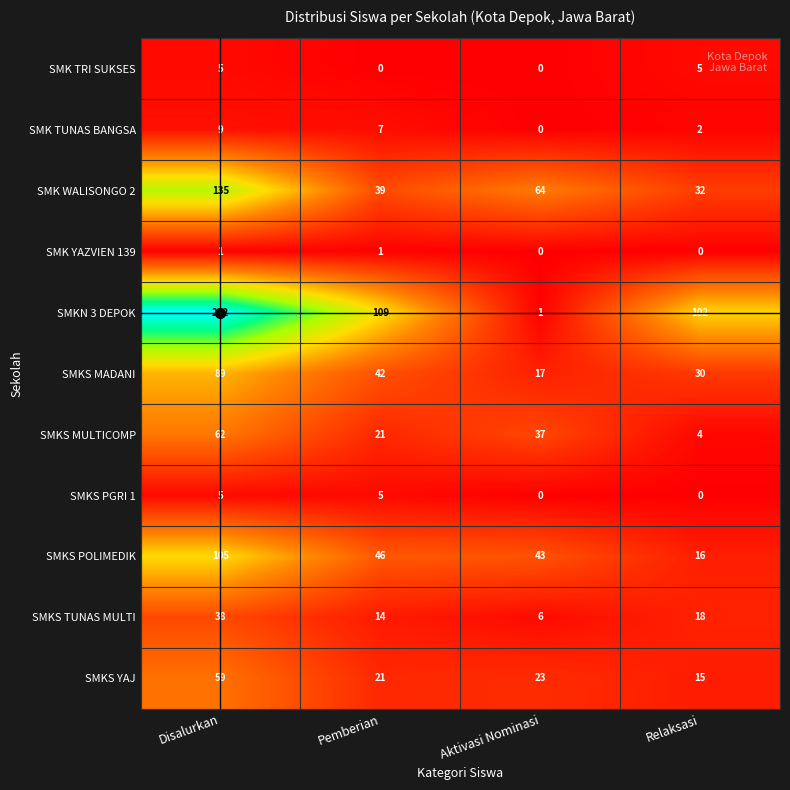

At which category does the chart reach its peak across all series?

Disalurkan